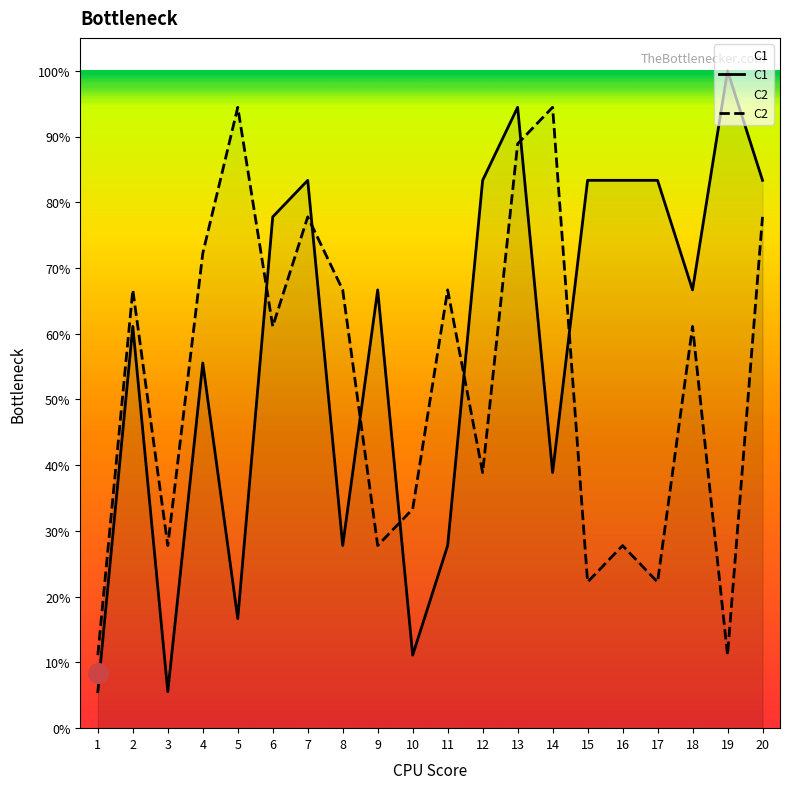

What is the total value across all series at 18?

127.8